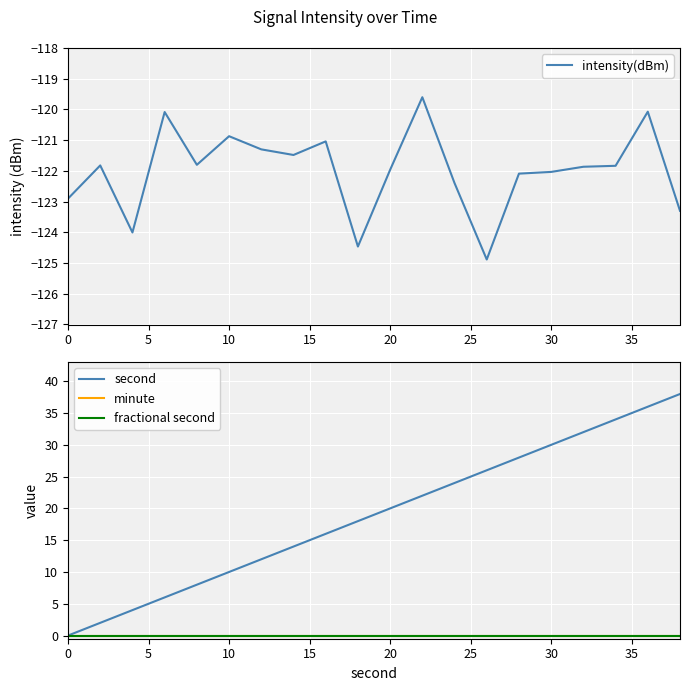

What is the average value of the second series?

19